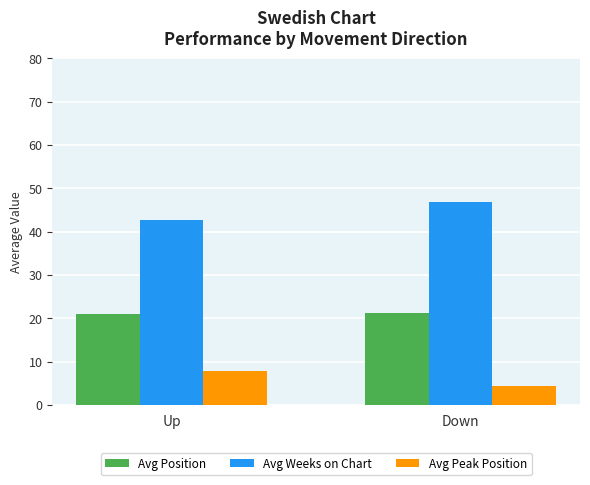

What value does the Avg Weeks on Chart series have at Up?

42.7